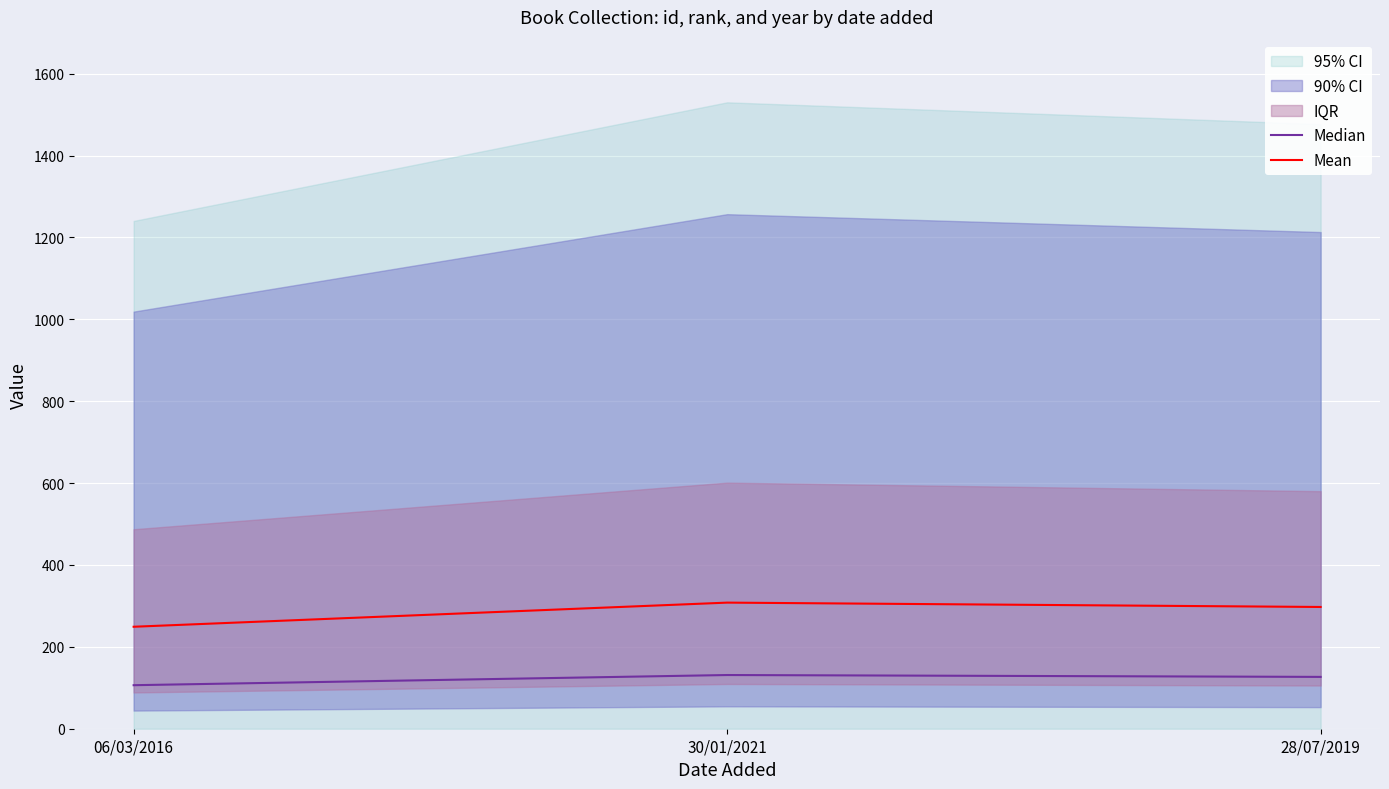

At how many categories does at least one series exceed 268?

2